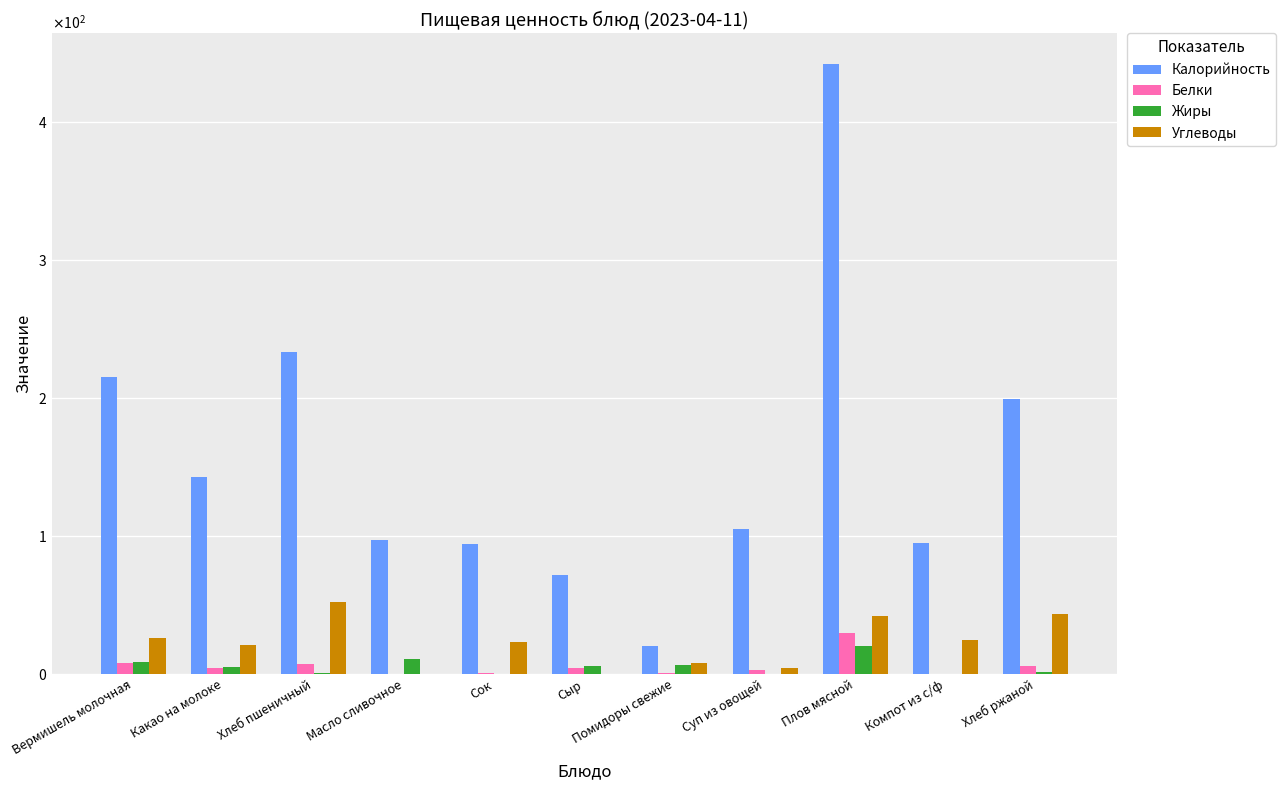

What are all the series names shown in the legend?

Калорийность, Белки, Жиры, Углеводы